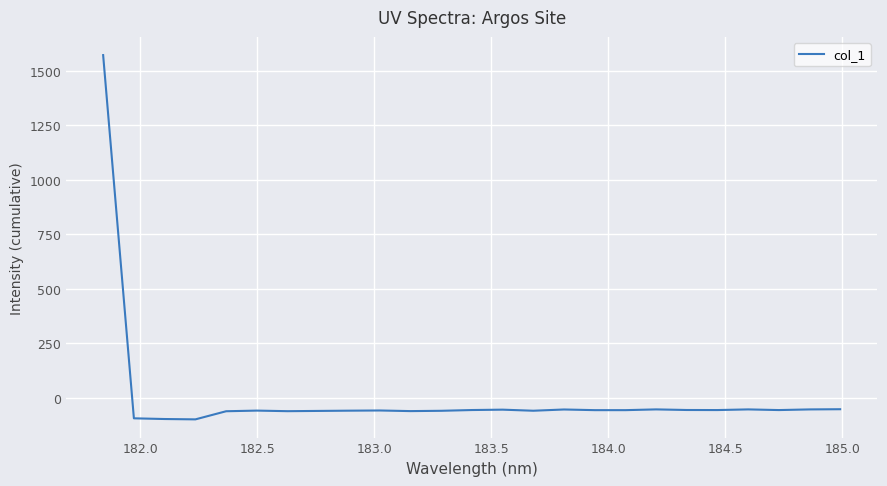

How many series are shown in this chart?

1